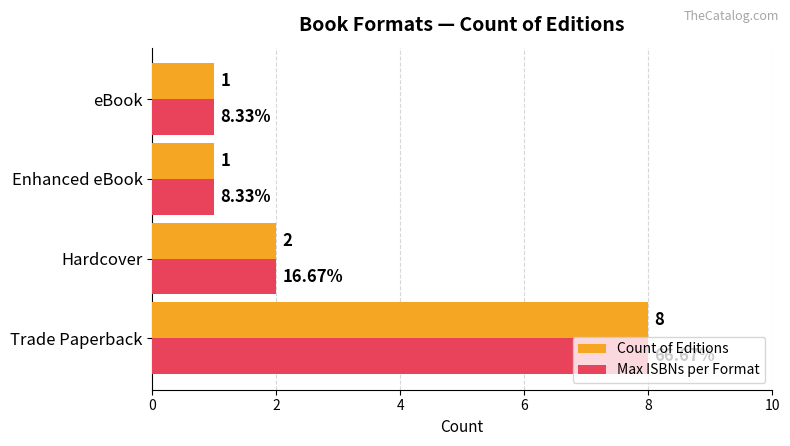

What is the difference between the second highest and second lowest values in the Count of Editions series?

1